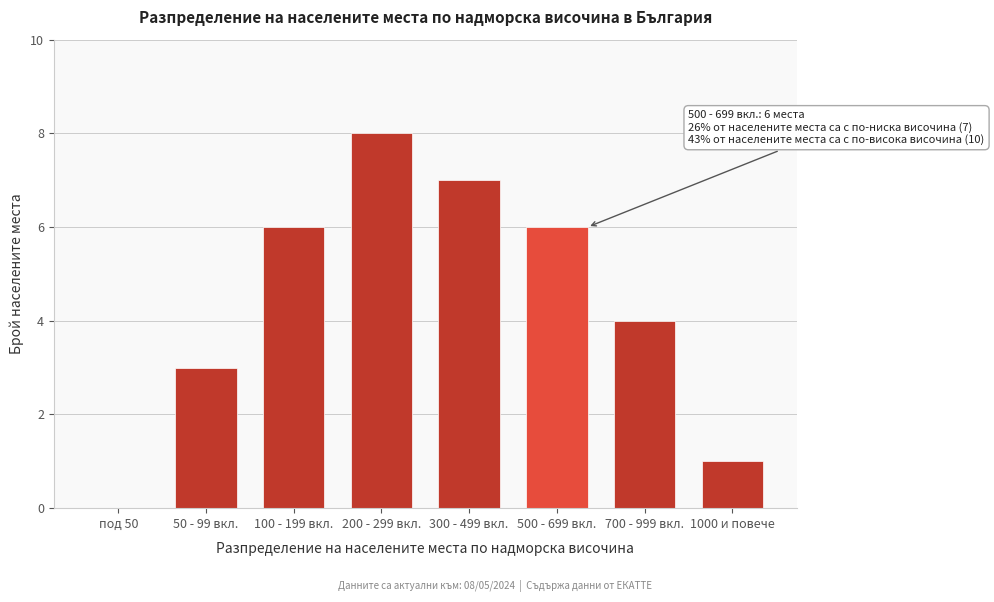

Reading left to right, what are all the values shown in this chart?

под 50=0	50 - 99 вкл.=3	100 - 199 вкл.=6	200 - 299 вкл.=8	300 - 499 вкл.=7	500 - 699 вкл.=6	700 - 999 вкл.=4	1000 и повече=1